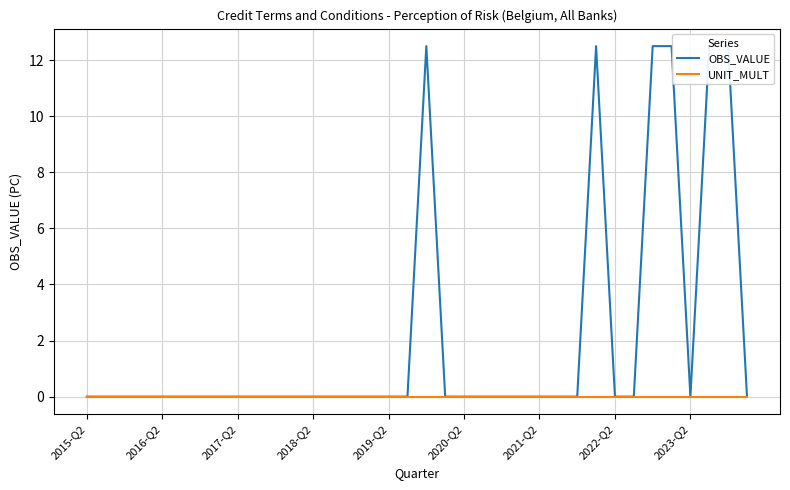

Between 11 and 14, which is larger?

11